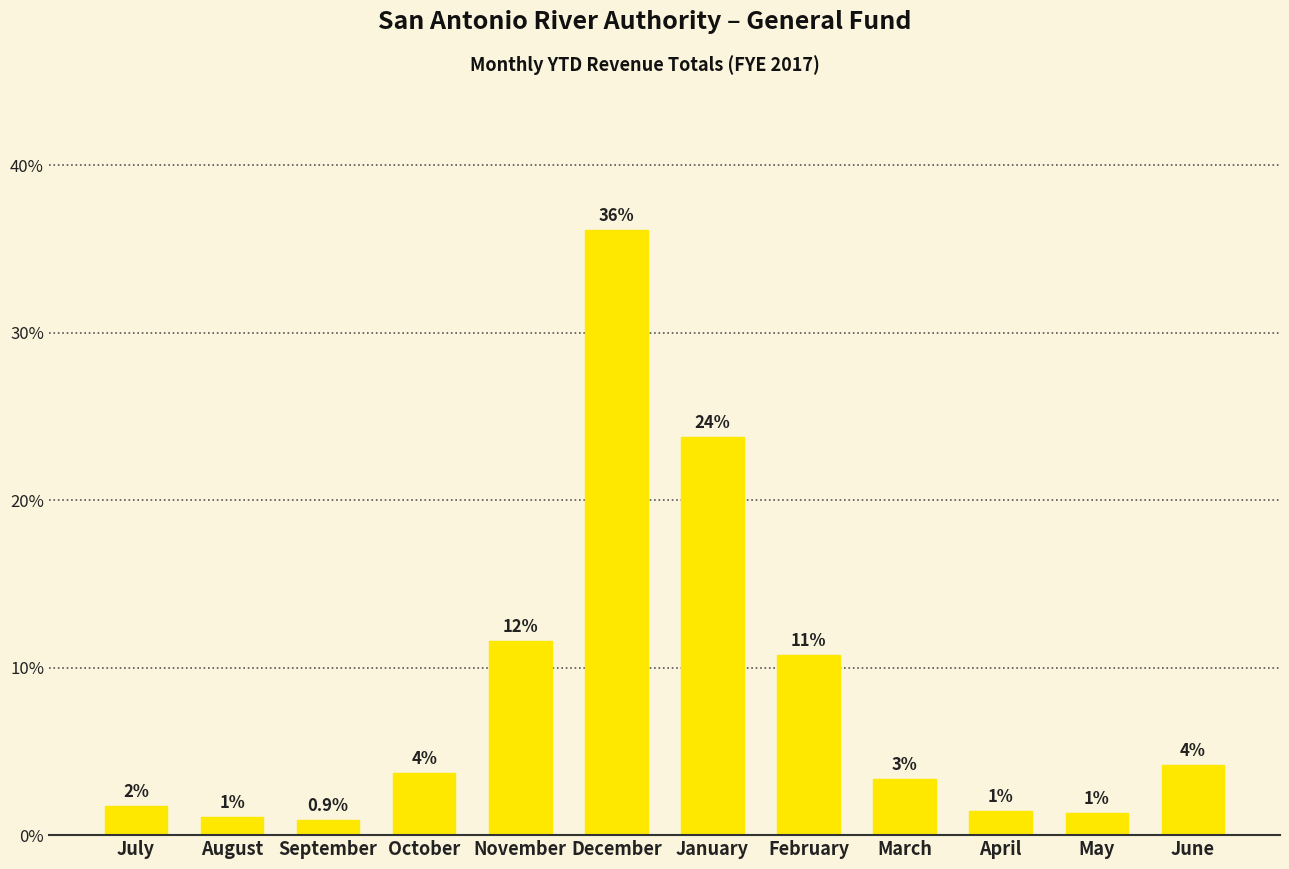

What is the change in value from November to February?

-0.9